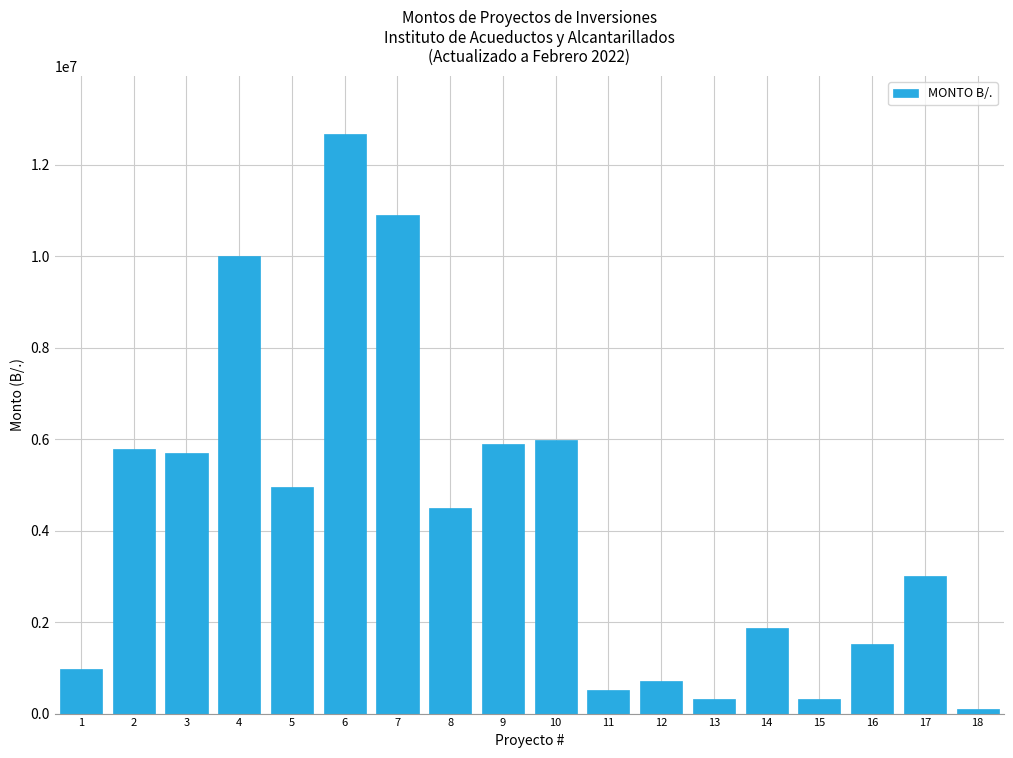

What is the difference between the second highest and minimum values?

10789690.9